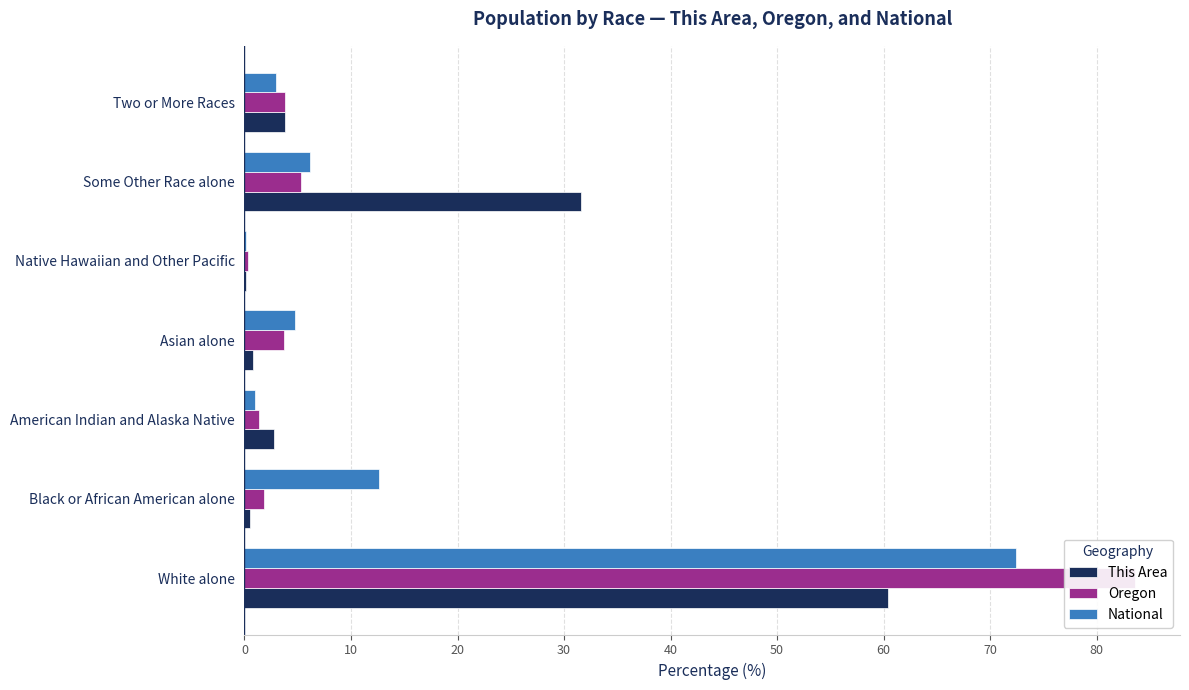

How many bars are there in total?

21